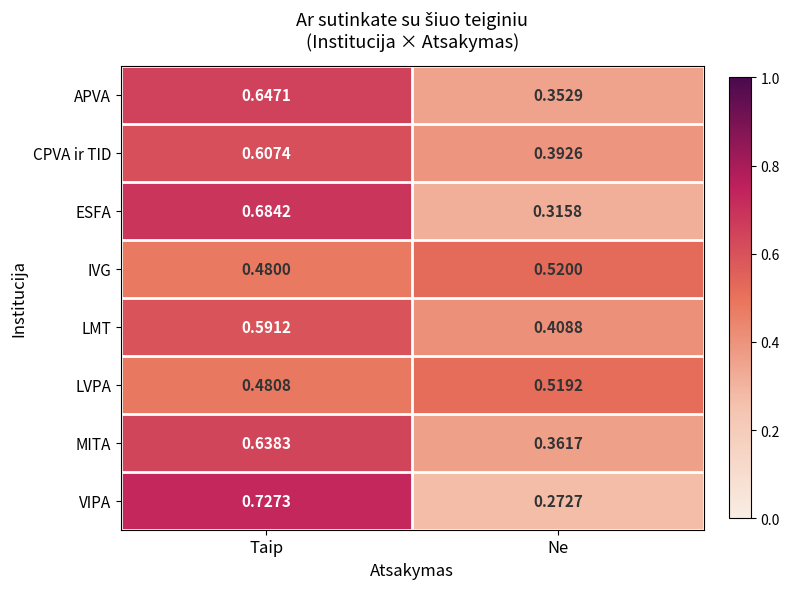

At which label is LVPA closest to 0?

Taip